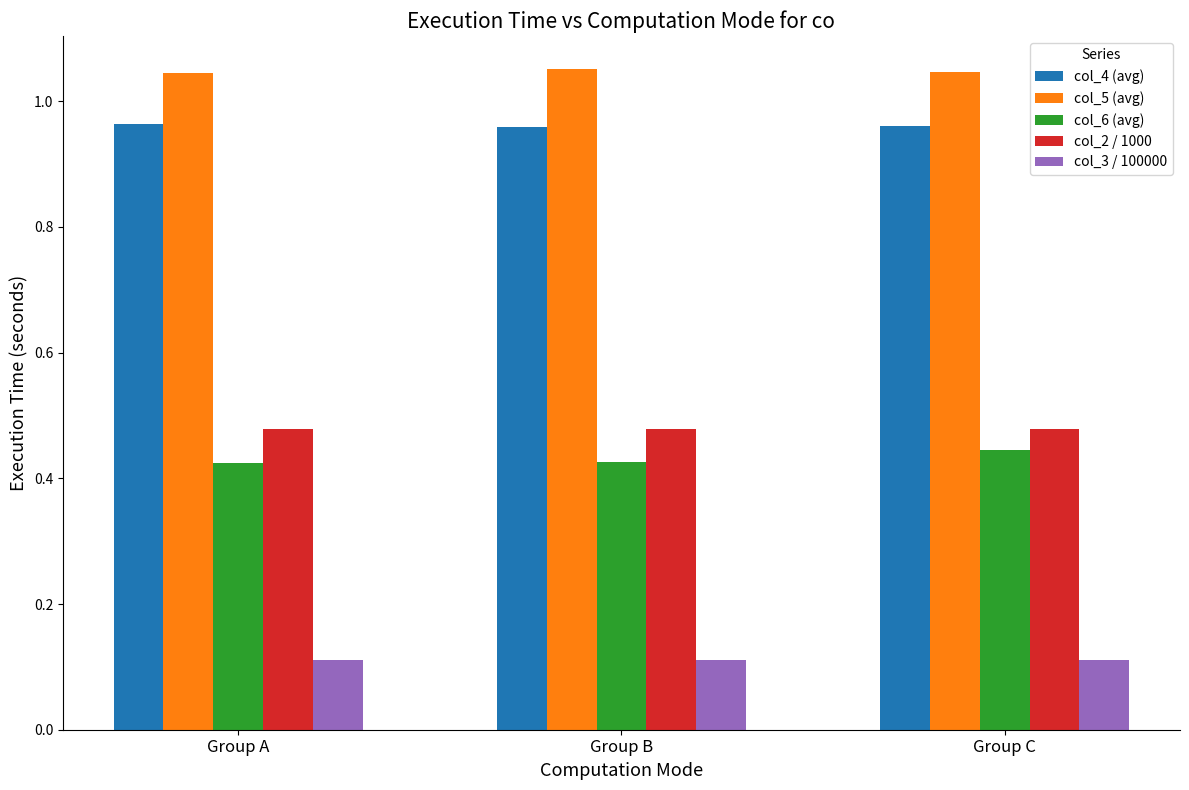

At how many categories does at least one series exceed 0?

3